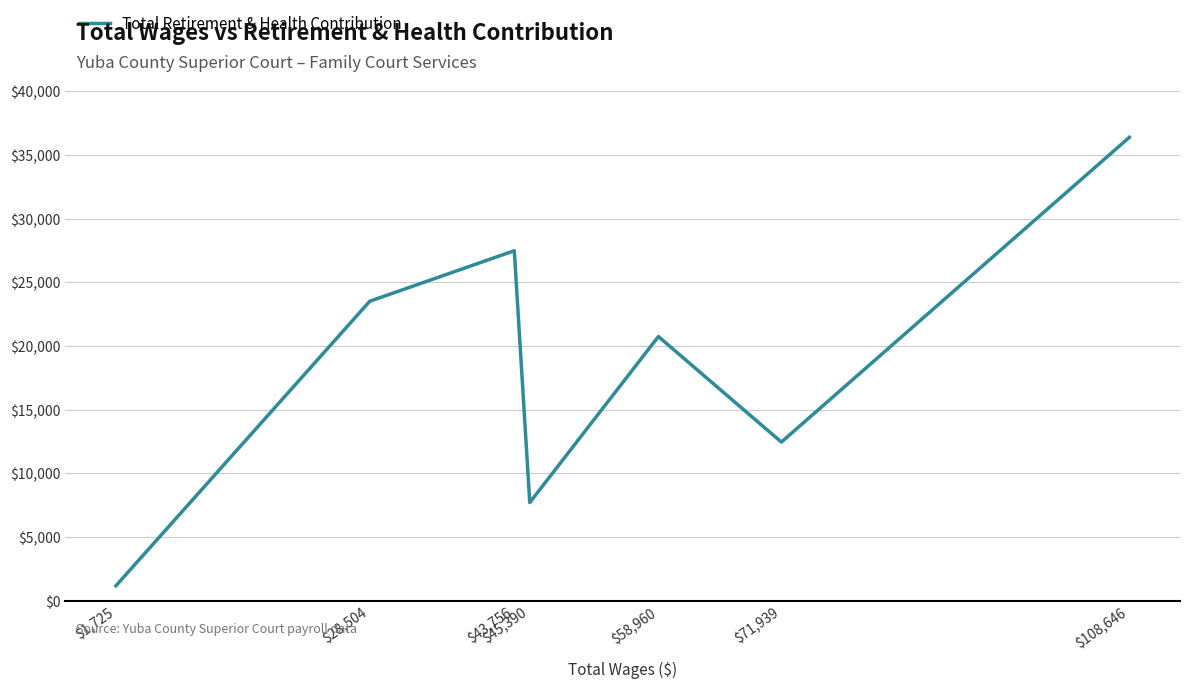

Rank the categories by value from lowest to highest.

$1,725, $45,390, $71,939, $58,960, $28,504, $43,756, $108,646